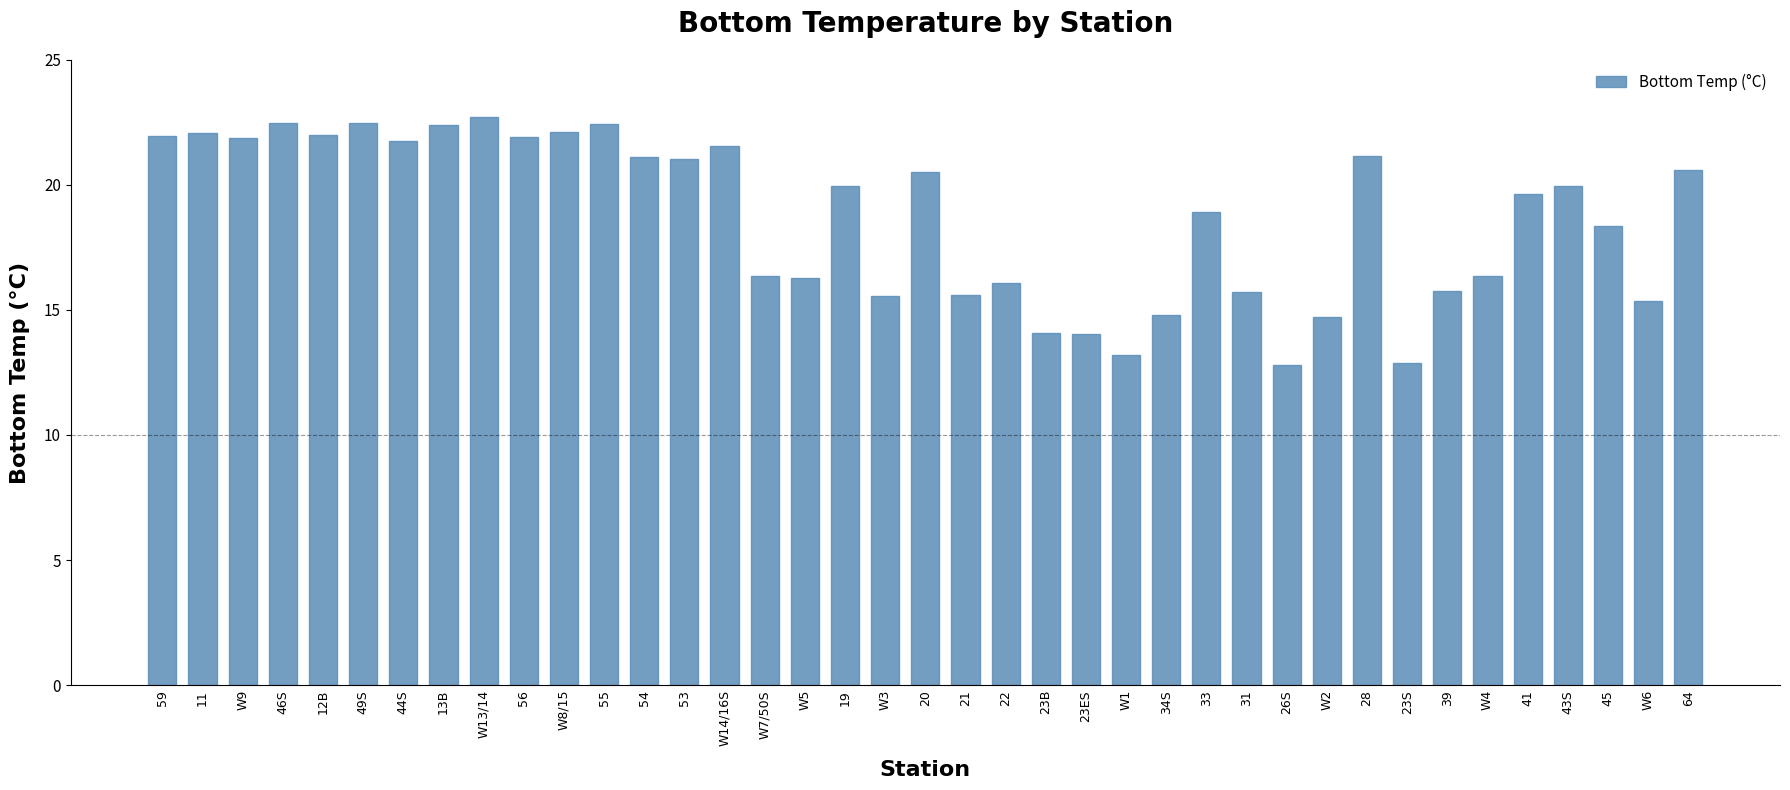

What is the approximate value at 53?

21.0